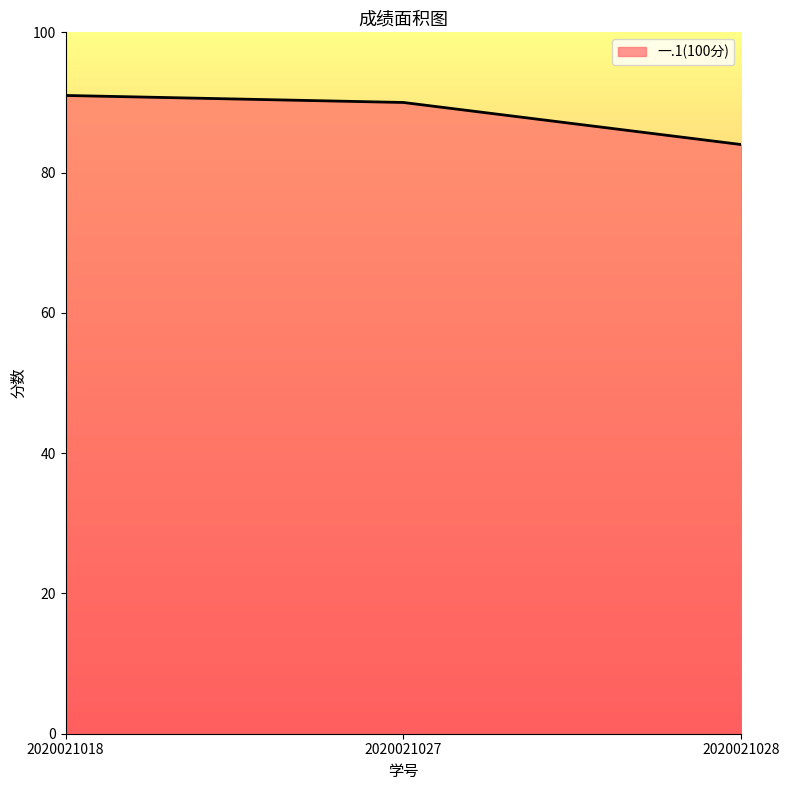

Read the value at 2020021028.

84